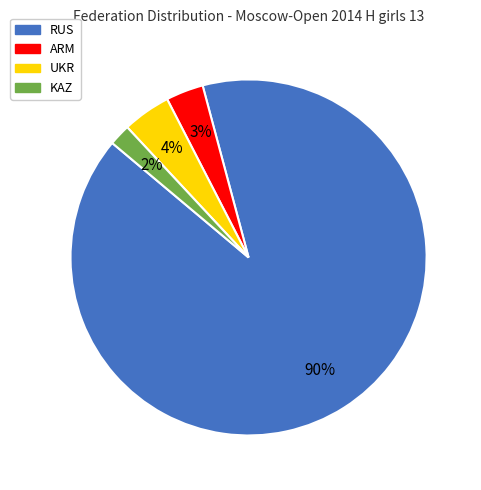

Combined, do KAZ and UKR account for over 50%?

No